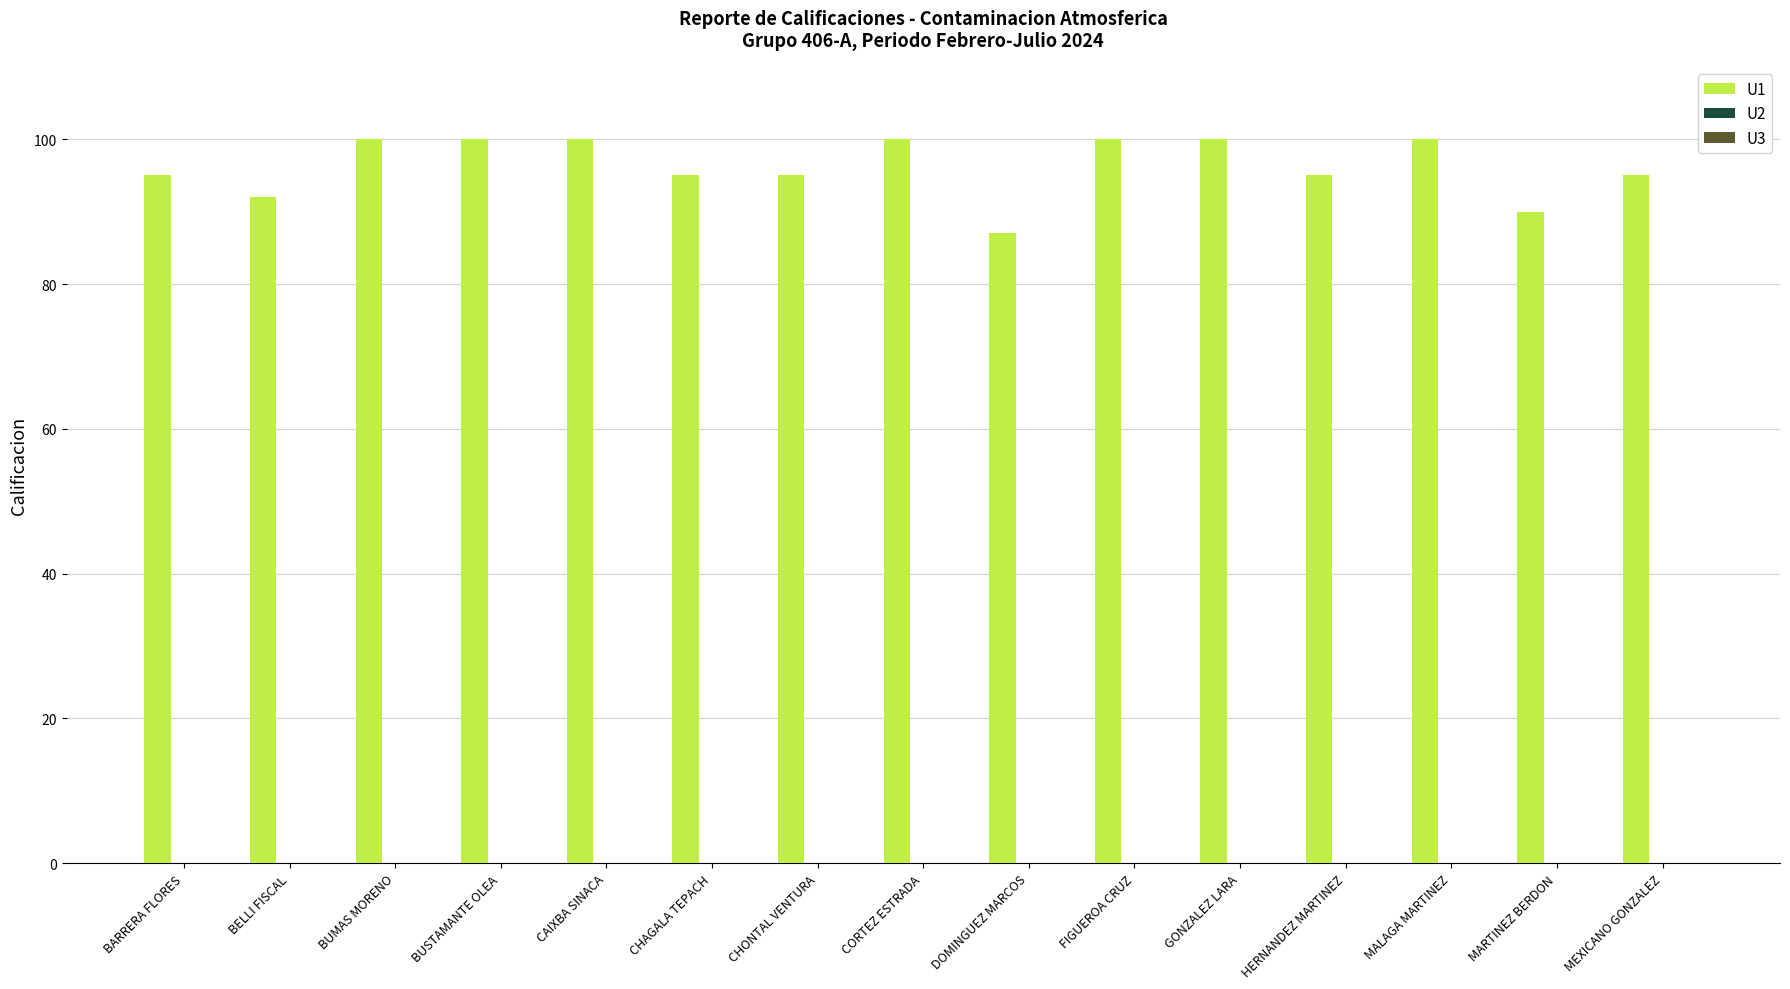

True or false: the data shows 56 at CORTEZ ESTRADA.

False